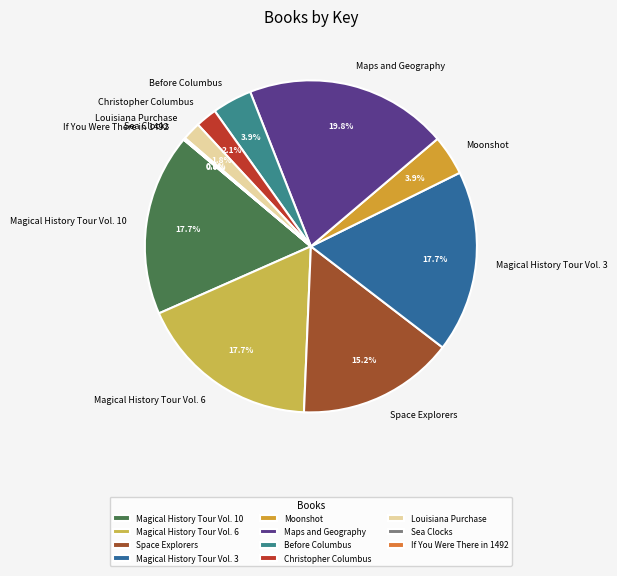

Which category has the biggest portion of the pie?

Maps and Geography